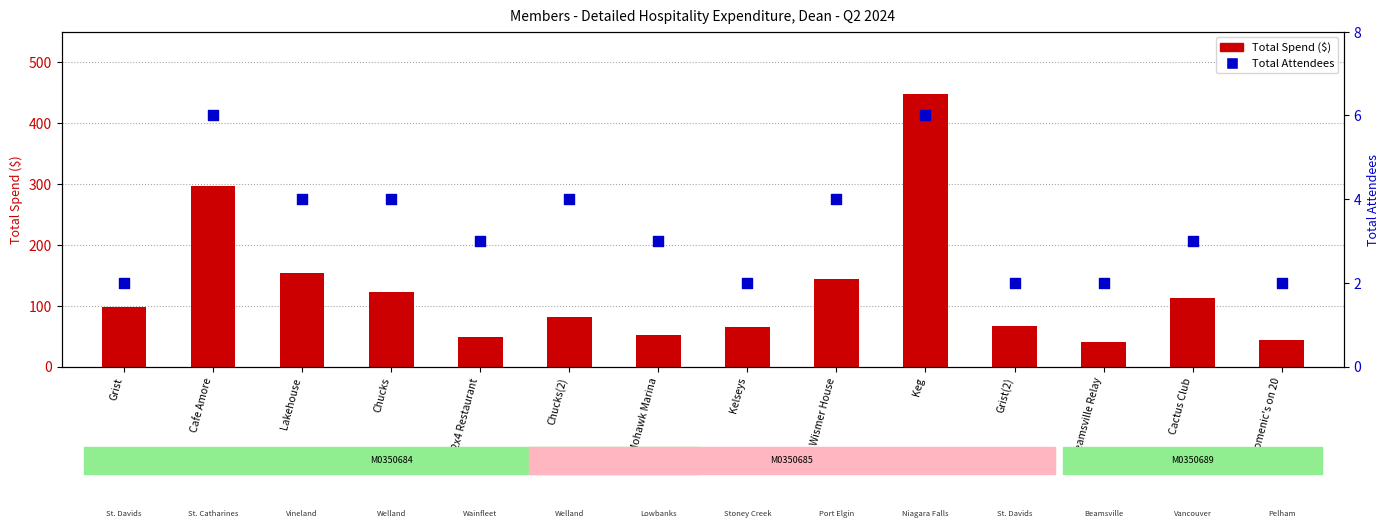

What are all the series names shown in the legend?

Total Spend ($), Total Attendees